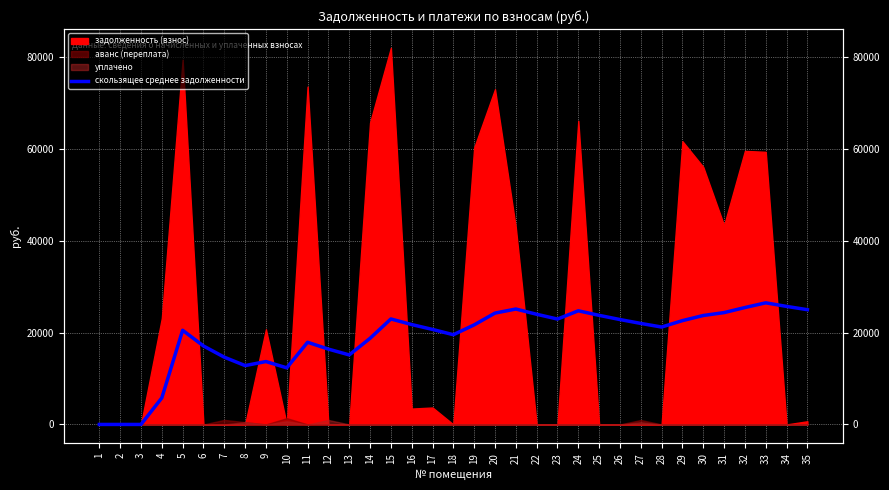

Reading left to right, list all the values displayed in this chart.

0.0	0.0	0.0	5778.2	20505.8	17088.2	14647.0	12816.1	13694.5	12325.0	17892.0	16401.0	15139.4	18750.9	22967.5	21748.0	20685.7	19536.5	21681.0	24246.6	25131.3	23989.0	22946.0	24744.2	23754.4	22840.8	21994.8	21209.3	22604.7	23720.0	24353.1	25453.4	26480.9	25702.1	24987.5